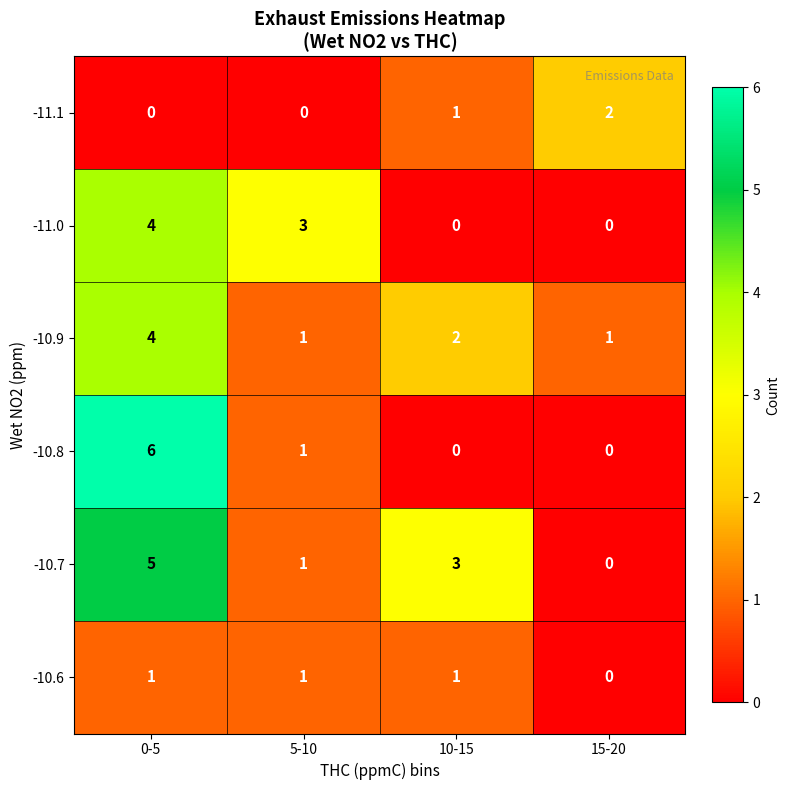

The value of -10.6 at 0-5 is 1. True or false?

True